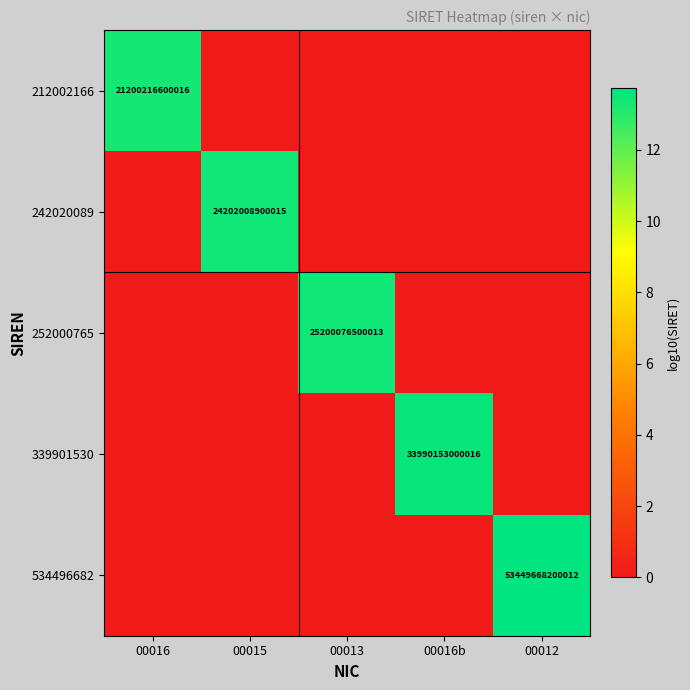

What is the total value across all series at 00016?

13.3